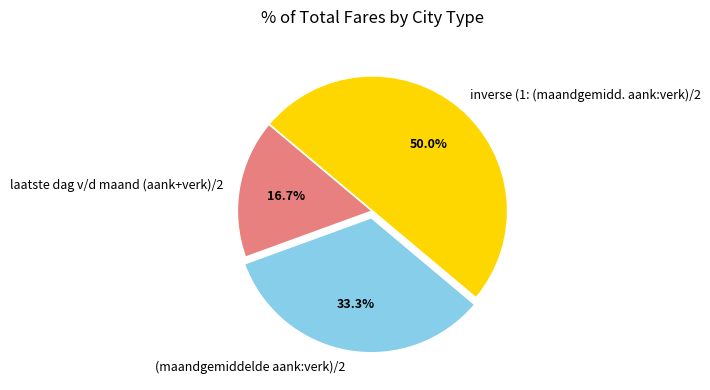

Does (maandgemiddelde aank:verk)/2 account for over 50% of the chart?

No